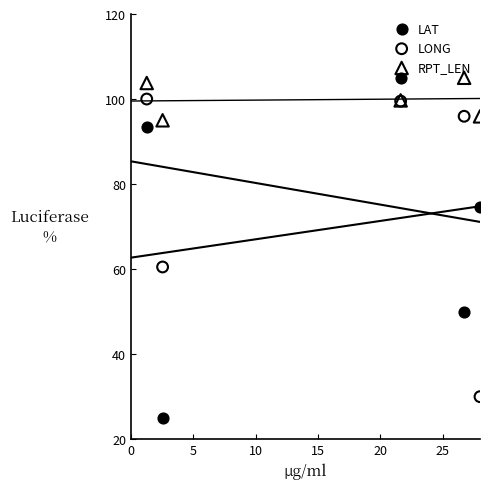

What are all the series names shown in the legend?

LAT, LONG, RPT_LEN